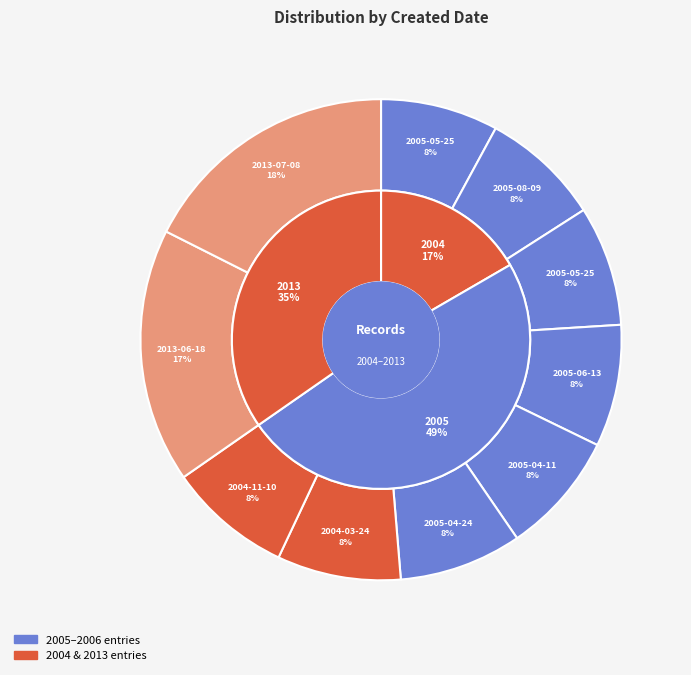

Which has a higher value, 2013-06-18 or 2004-03-24?

2013-06-18